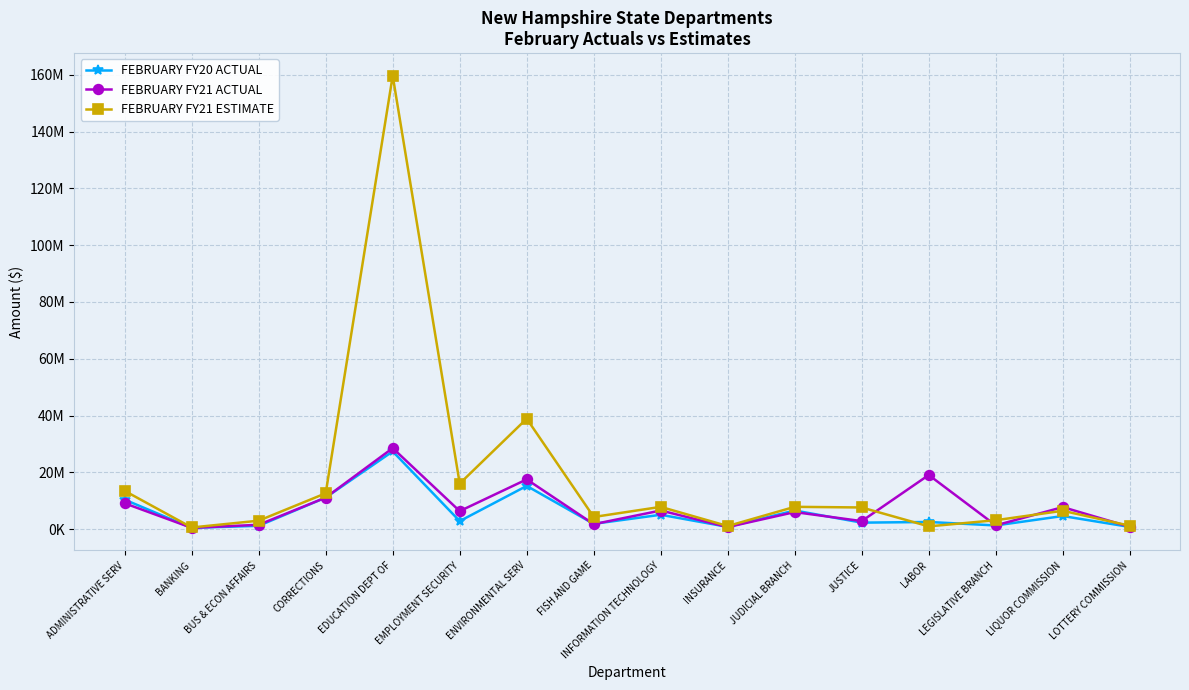

What is the difference between the highest and lowest values at ENVIRONMENTAL SERV?

23685128